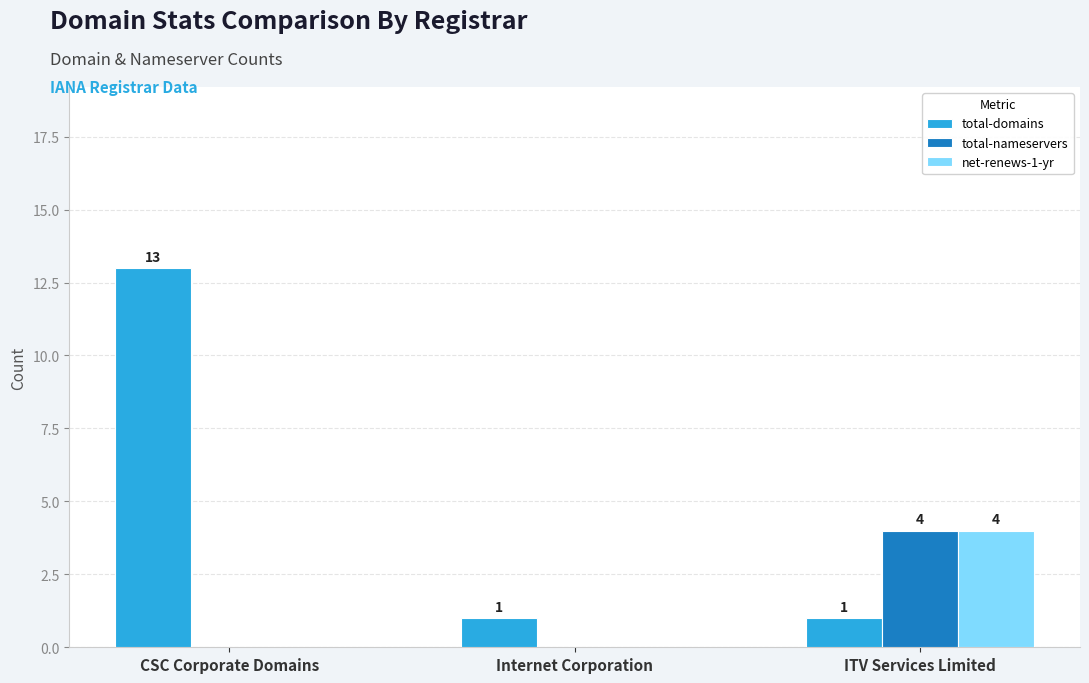

What is the greatest value displayed?

13